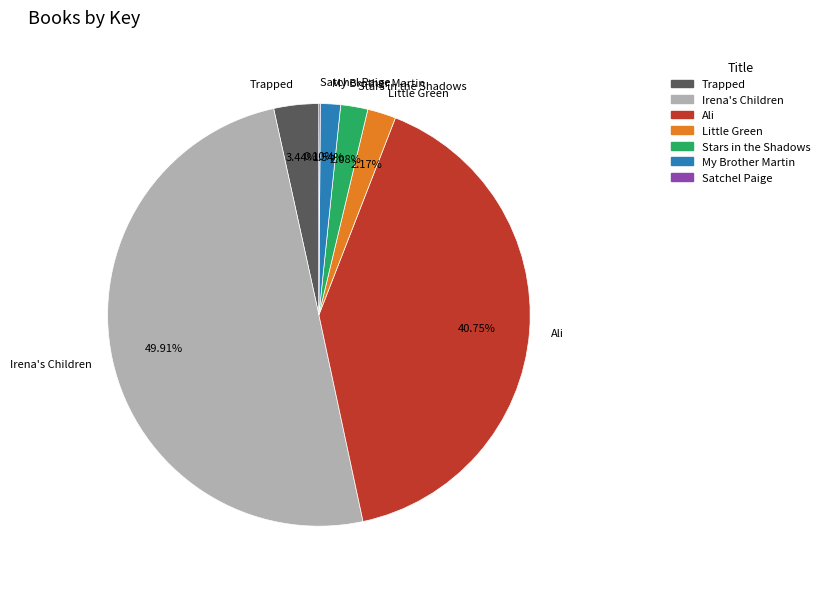

Does Ali represent more than half of the total?

No